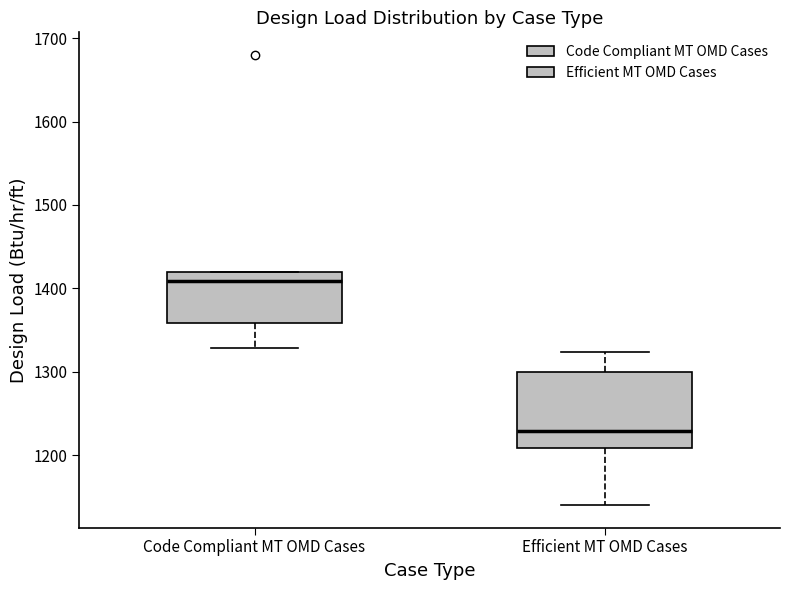

Reading left to right, read every box against the y-axis: the position of its median line, the range the box covers, and the ends of its whiskers. The values are not printed on the chart, so give them approximately, as read against the axis.

Code Compliant MT OMD Cases: median 1410, box 1360 to 1420, whiskers 1330 to 1420
Efficient MT OMD Cases: median 1230, box 1210 to 1300, whiskers 1140 to 1320